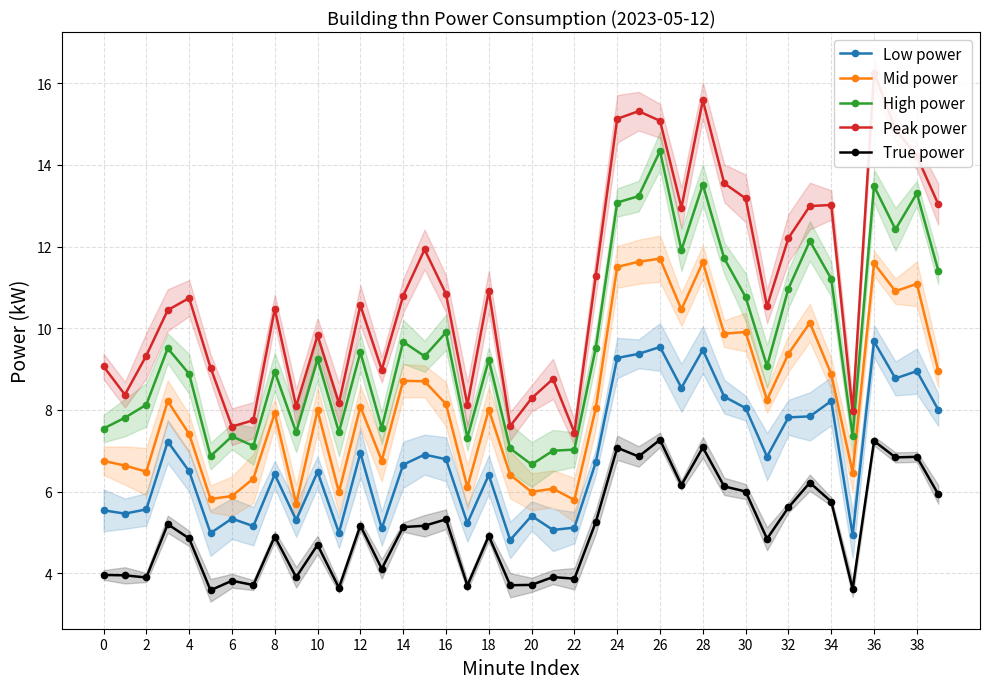

The High power series shows 13.8 at 4. True or false?

False